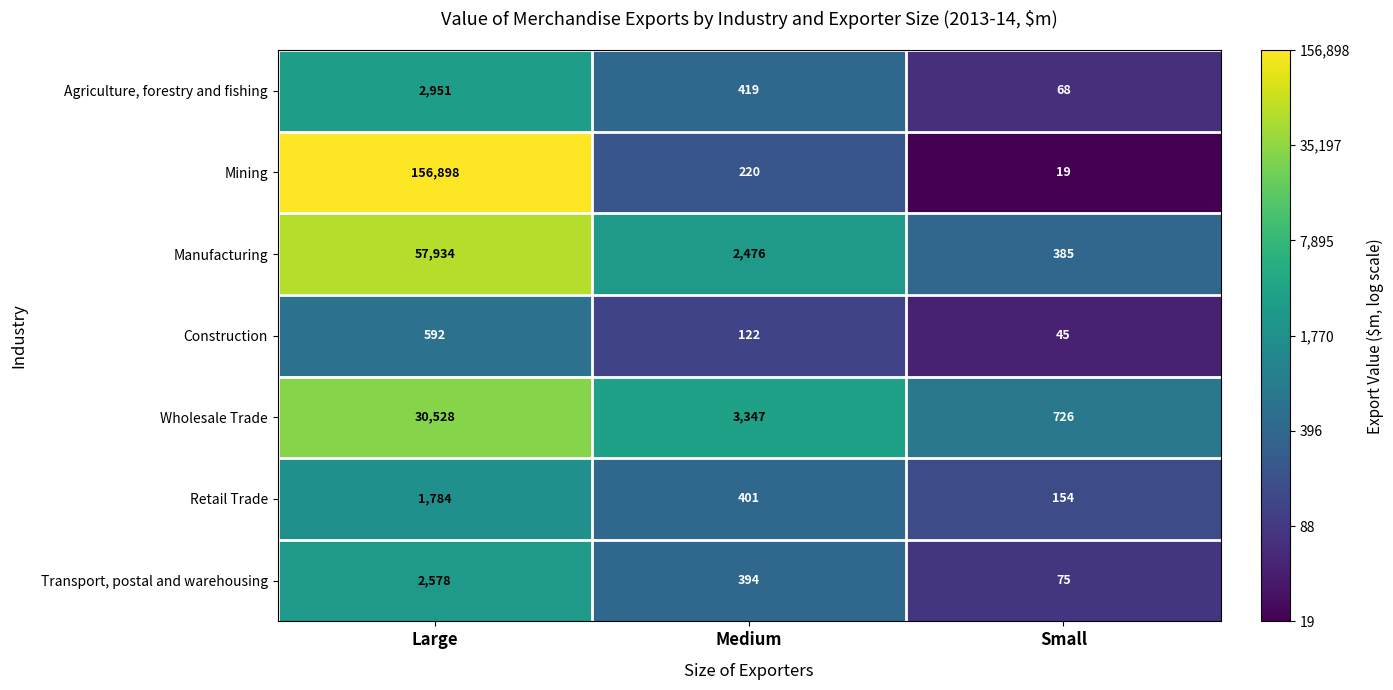

At which label is Manufacturing closest to 29159?

Medium